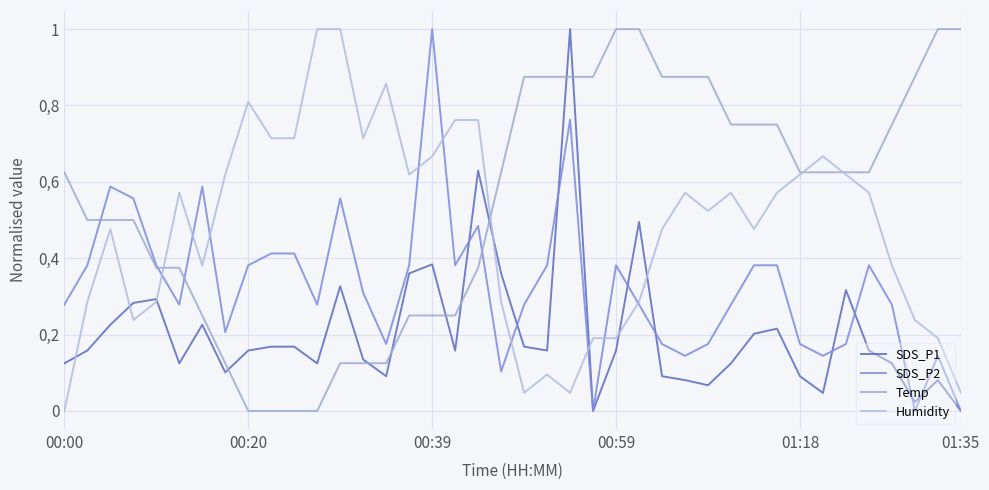

True or false: Temp has more than 0 points higher than both neighbors.

False